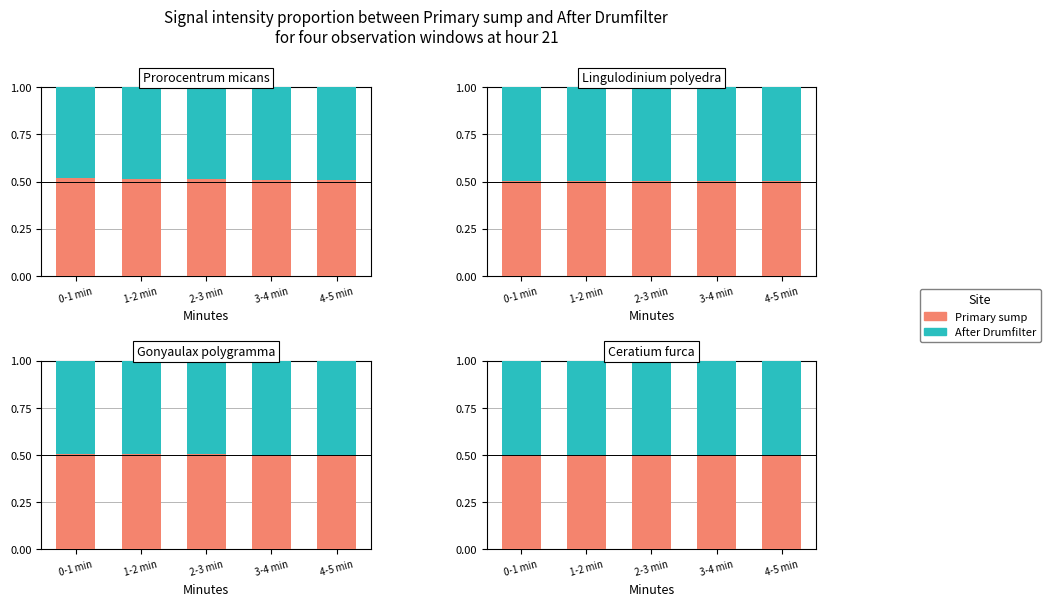

What is the sum of the Primary sump values at 4-5 min and 3-4 min?

1.0